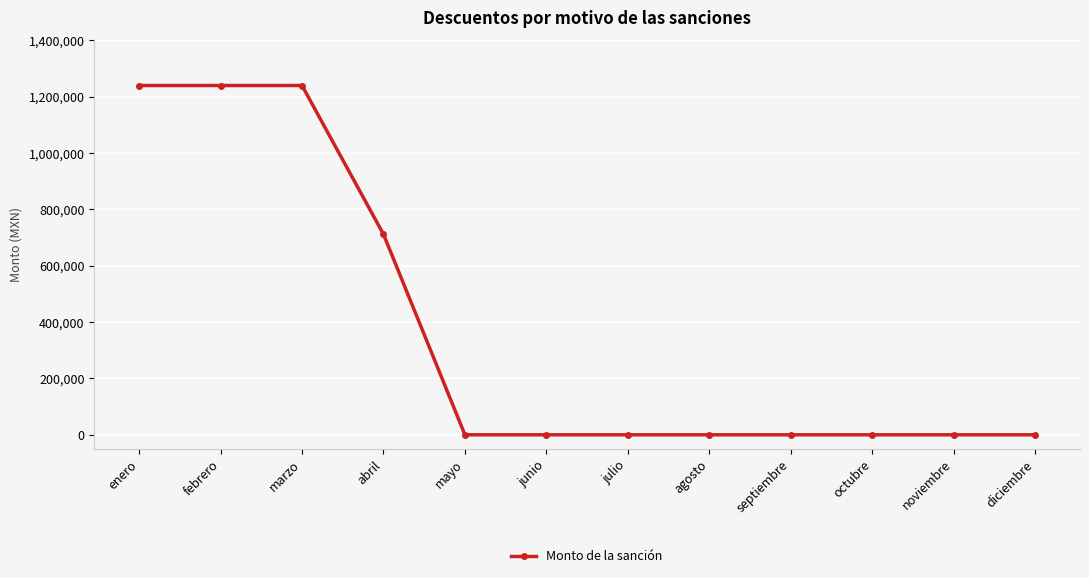

The value at octubre is -405826.0. True or false?

False